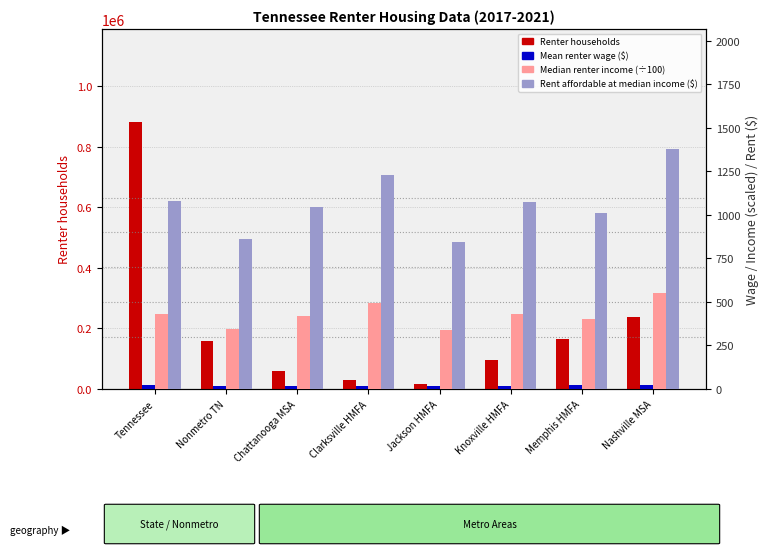

Which category has the lowest value in the Rent affordable at median income series?

Jackson HMFA